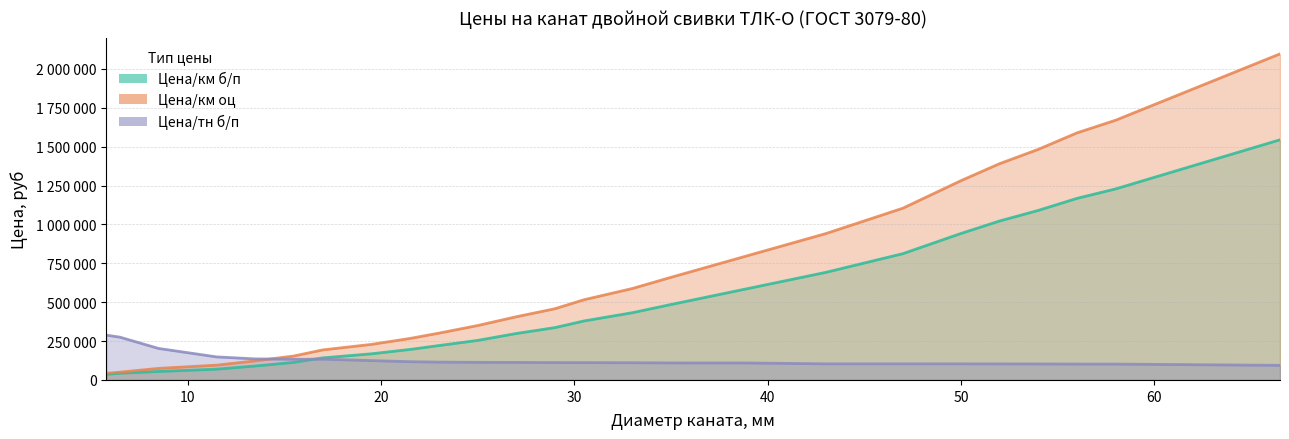

What is the maximum value shown in the chart?

2097035.2